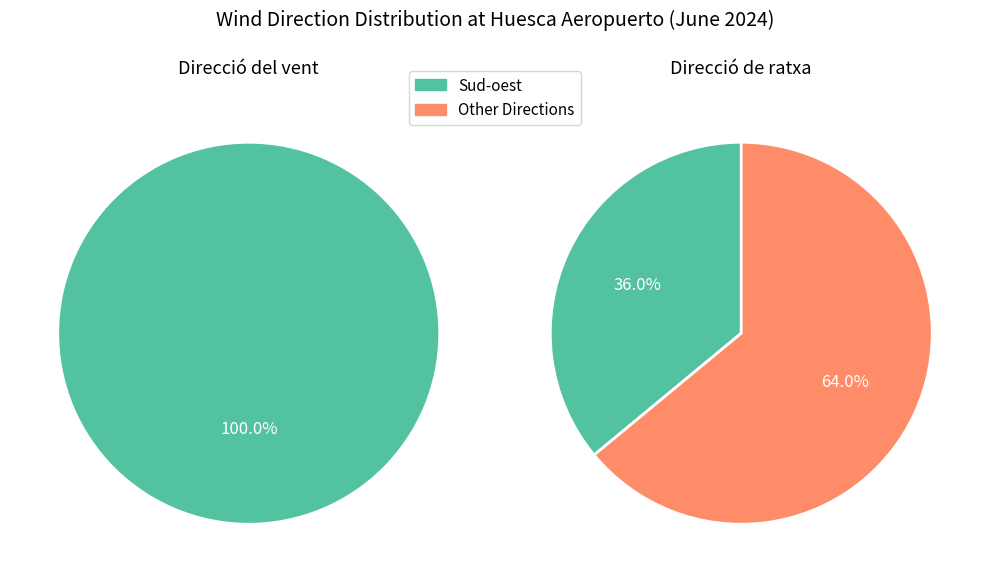

The Nord-oest slice represents 6% of the pie. True or false?

False